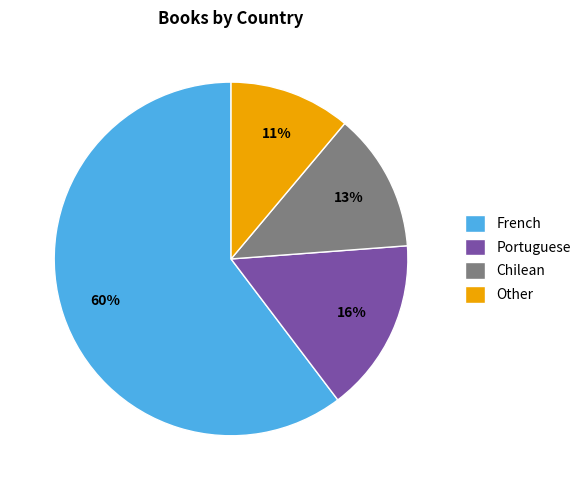

How many slices are in this pie chart?

4